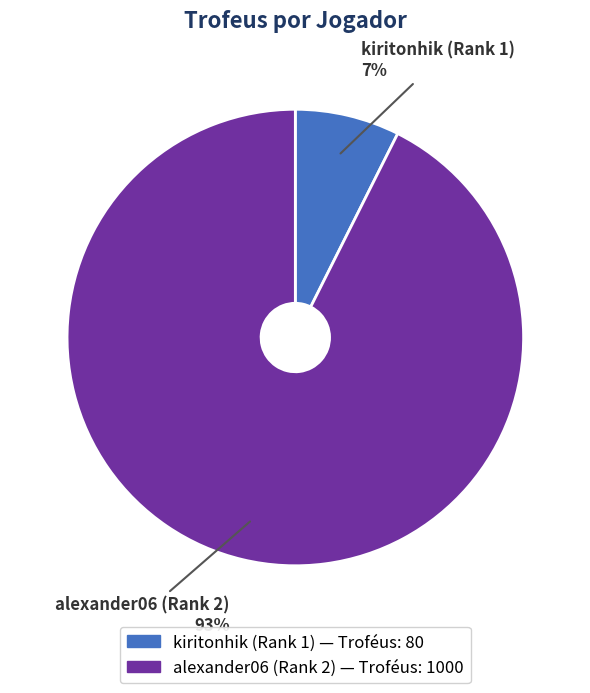

Which has a higher value, kiritonhik (Rank 1) or alexander06 (Rank 2)?

alexander06 (Rank 2)